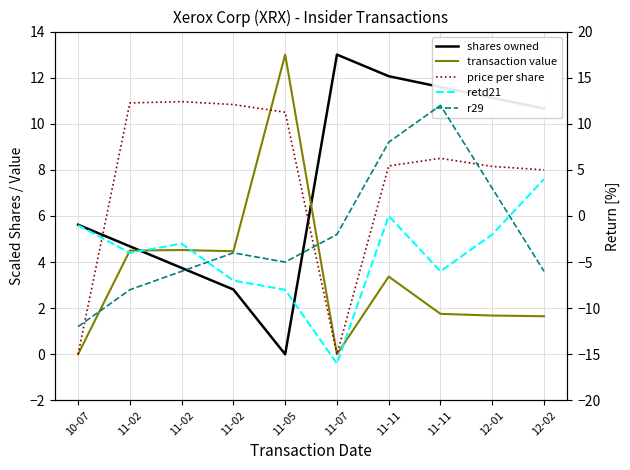

What is the total value across all series at 11-11?

31.6